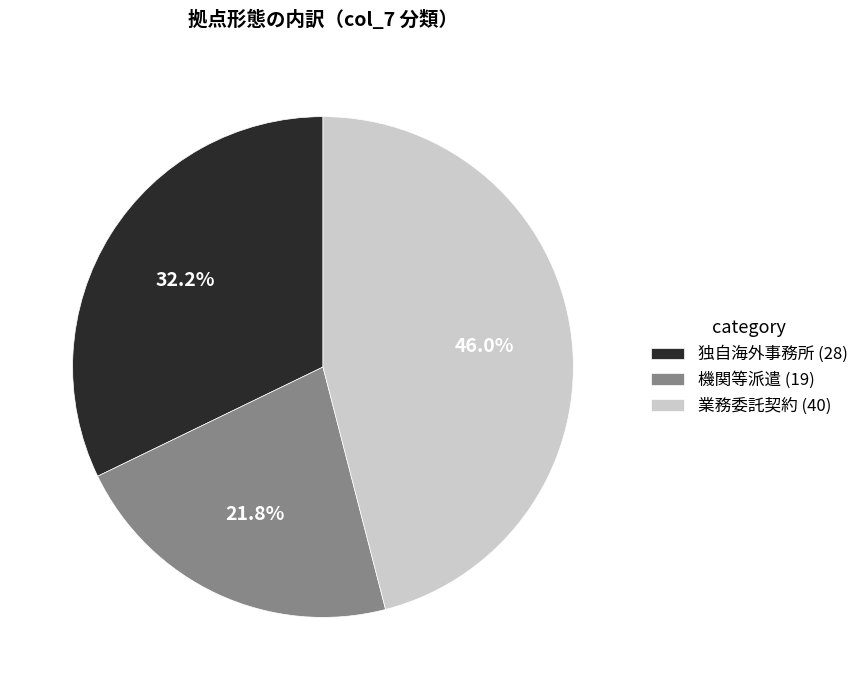

What is the smallest slice in the pie chart?

機関等派遣 (19)